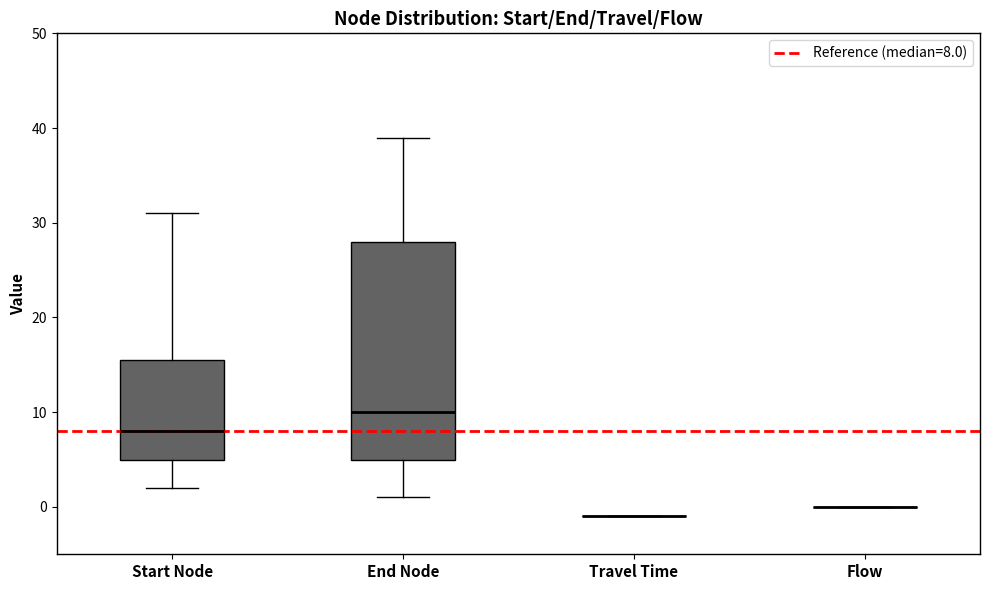

Reading left to right, read every box against the y-axis: the position of its median line, the range the box covers, and the ends of its whiskers. The values are not printed on the chart, so give them approximately, as read against the axis.

Start Node: median 8, box 5 to 16, whiskers 2 to 31
End Node: median 10, box 5 to 28, whiskers 1 to 39
Travel Time: box collapsed to a line at -1, whiskers -1 to -1
Flow: box collapsed to a line at 0, whiskers 0 to 0